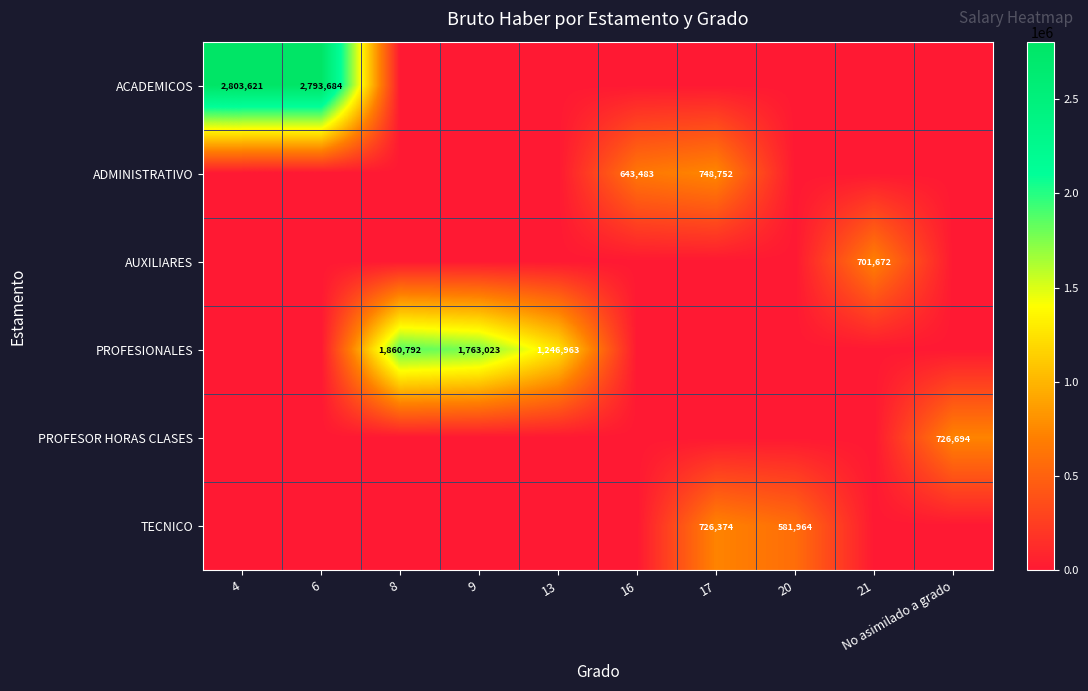

How many data points does each series have?

10